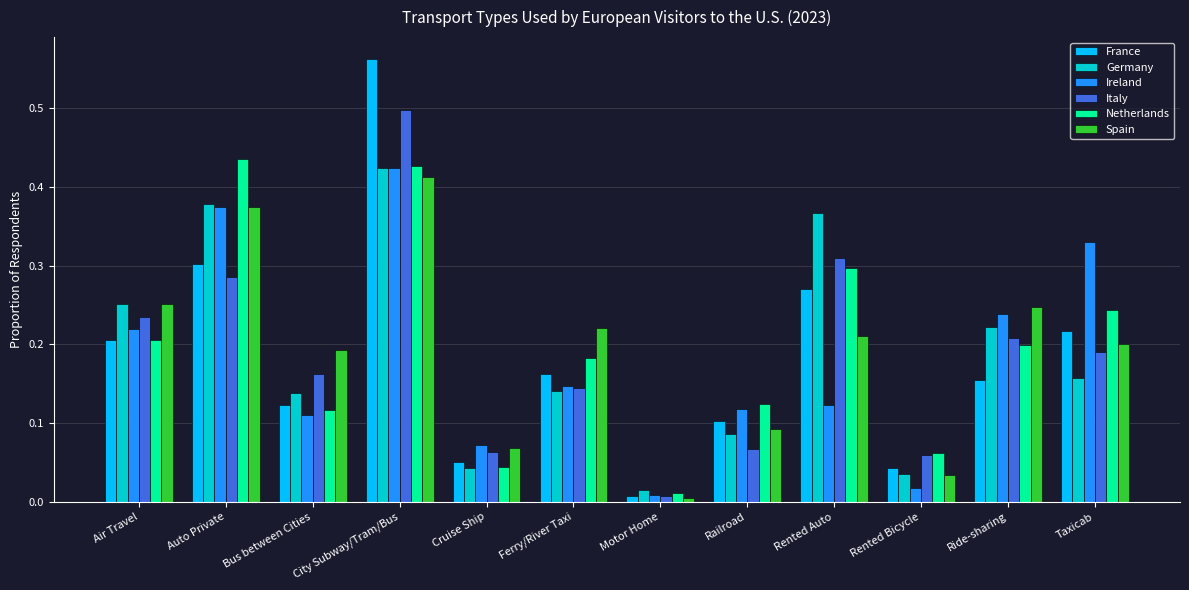

The value of Ireland at Ride-sharing is 0.2. True or false?

True